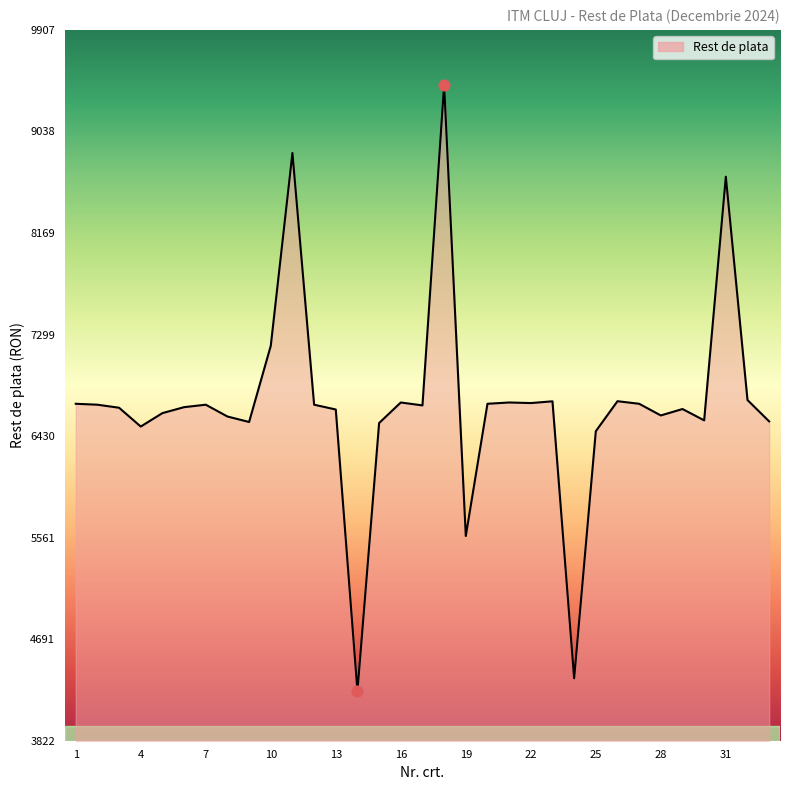

What is the greatest value displayed?

9436